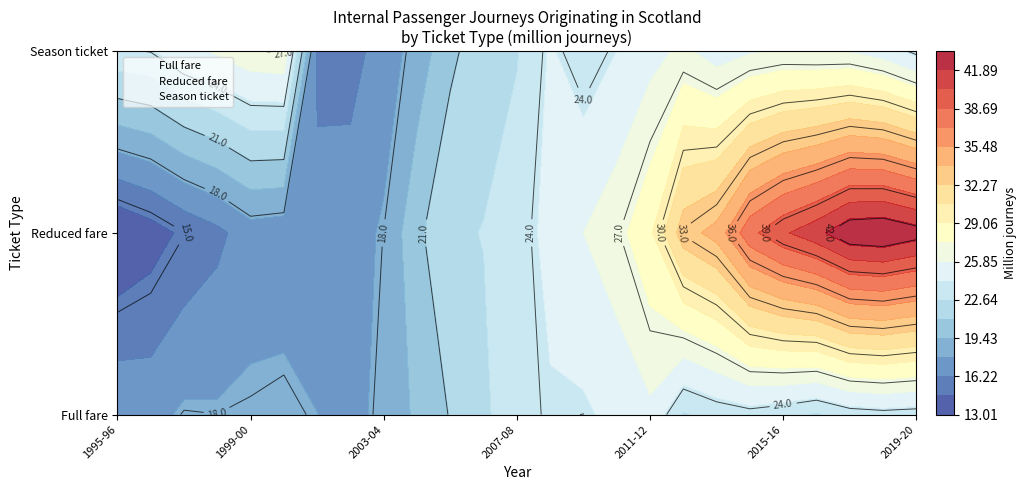

What is the sum of the Season ticket values at 2010-11 and 1997-98?

49.6